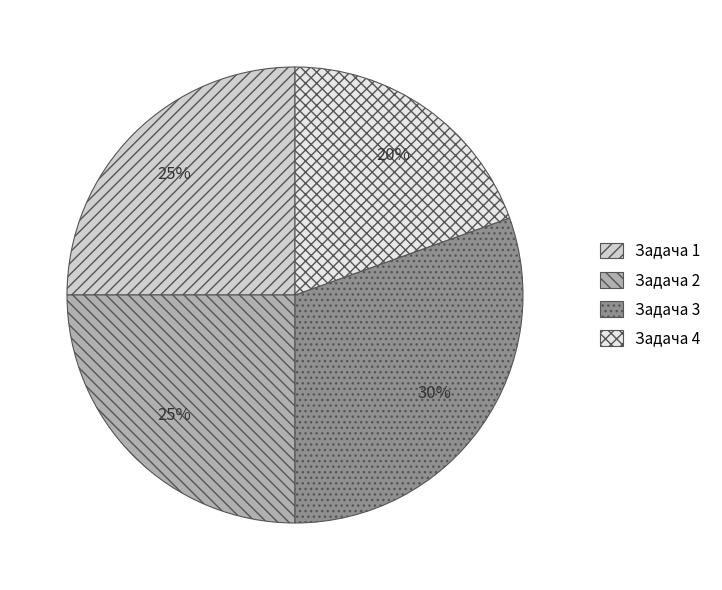

Does any single category account for the majority?

No